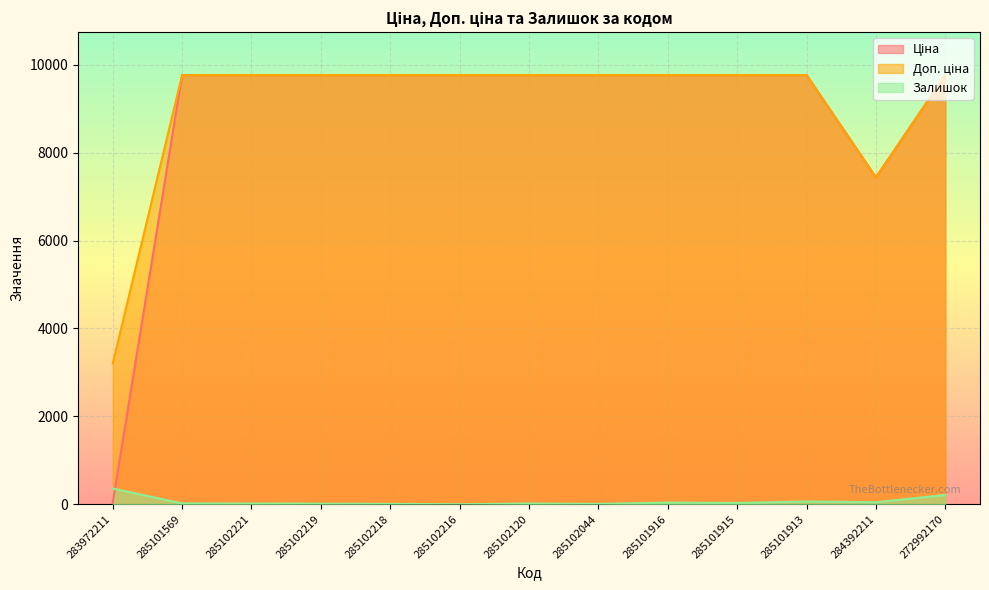

How many positive values does the Залишок series have?

12